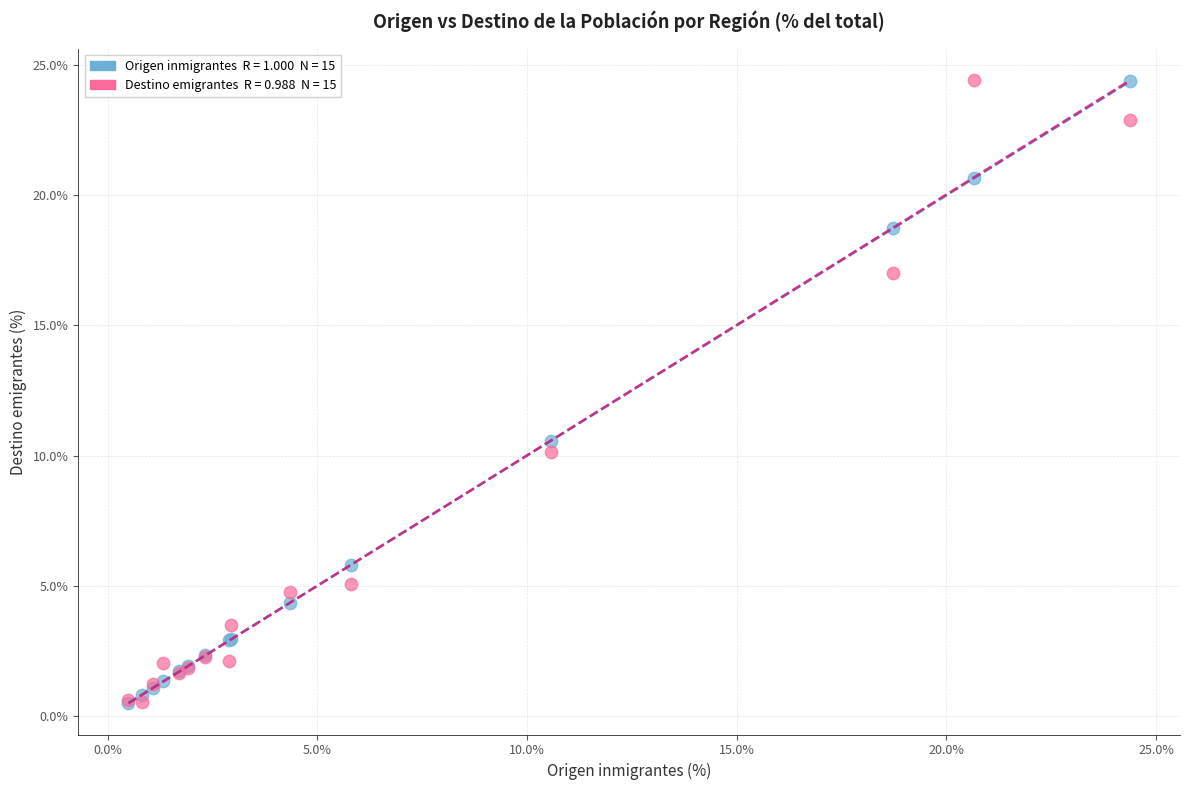

Across all series, what Y value is closest to 12?

10.6